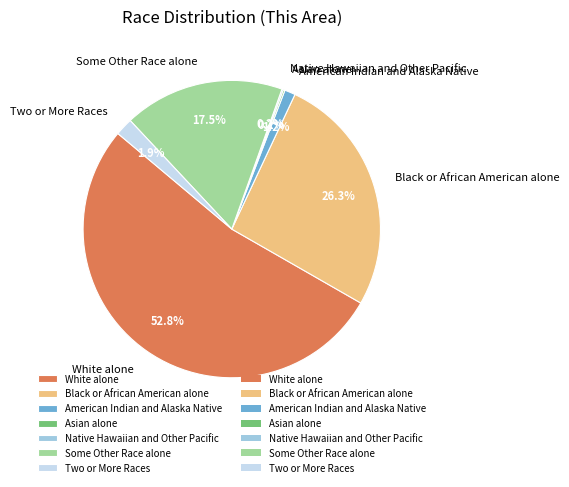

What is the largest slice in the pie chart?

White alone